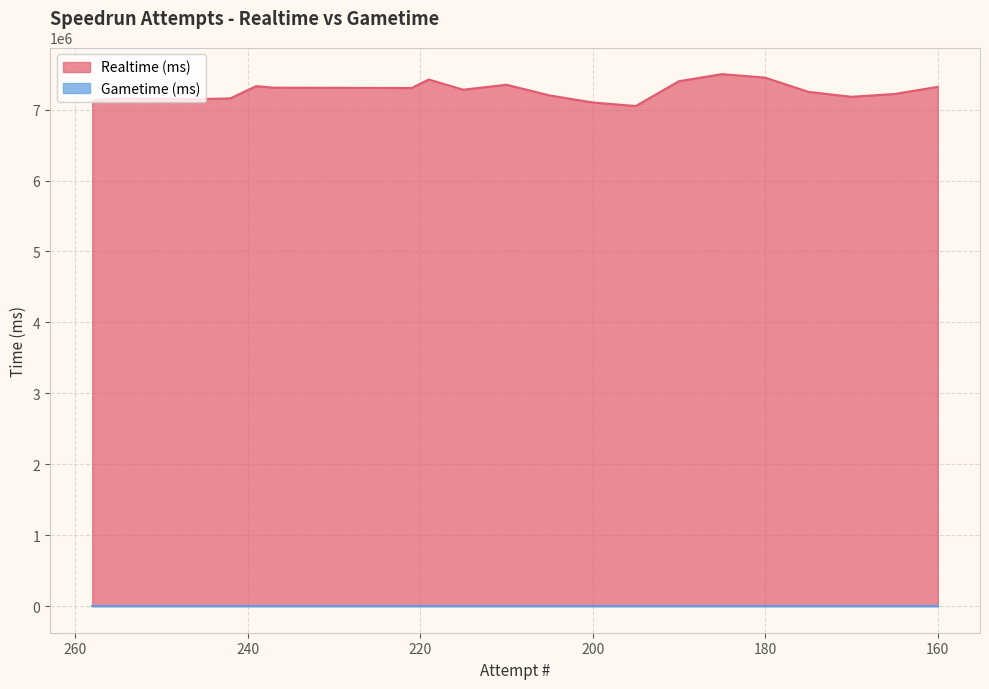

Does the chart have visible grid lines?

Yes